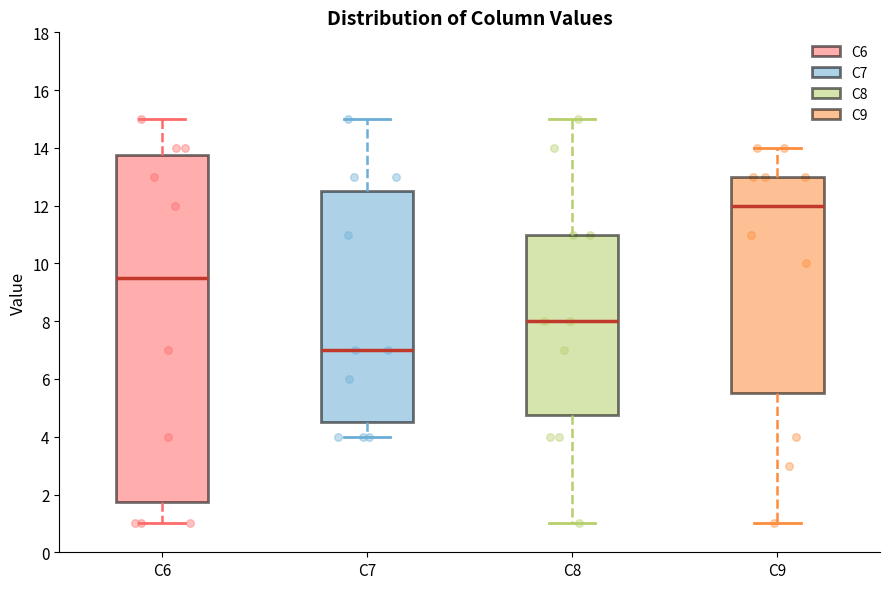

Which box has the highest median line?

C9